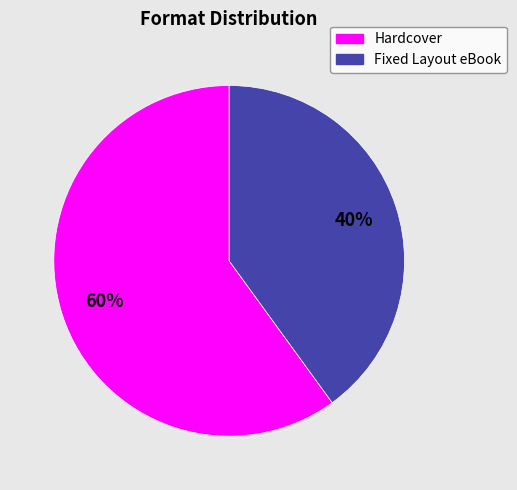

Is there any slice that represents more than half of the pie?

Yes